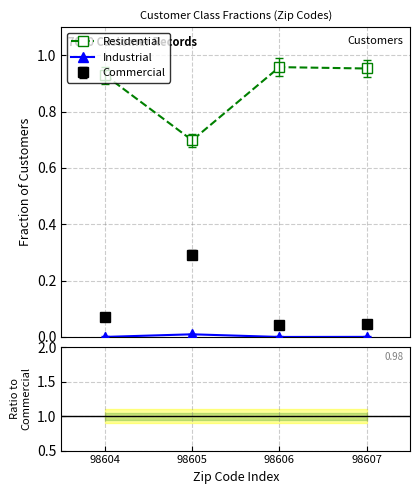

True or false: Residential and Industrial intersect in this chart.

False